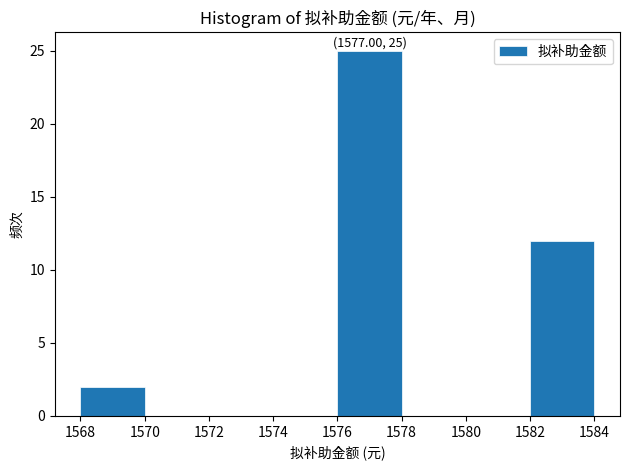

Over which range of the x-axis is the bar tallest?

1576 to 1578